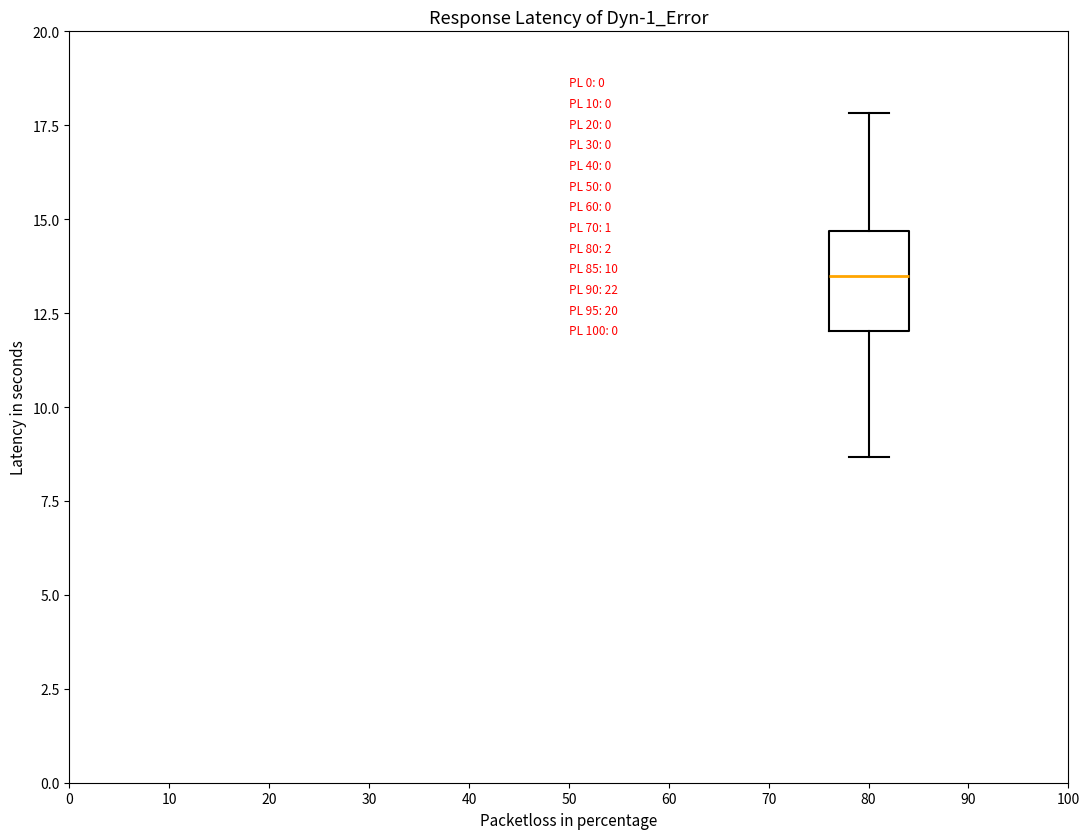

Where is the upper edge of the box at x = 80 on the y-axis? The values are not printed on the chart, so give them approximately, as read against the axis.

14.5